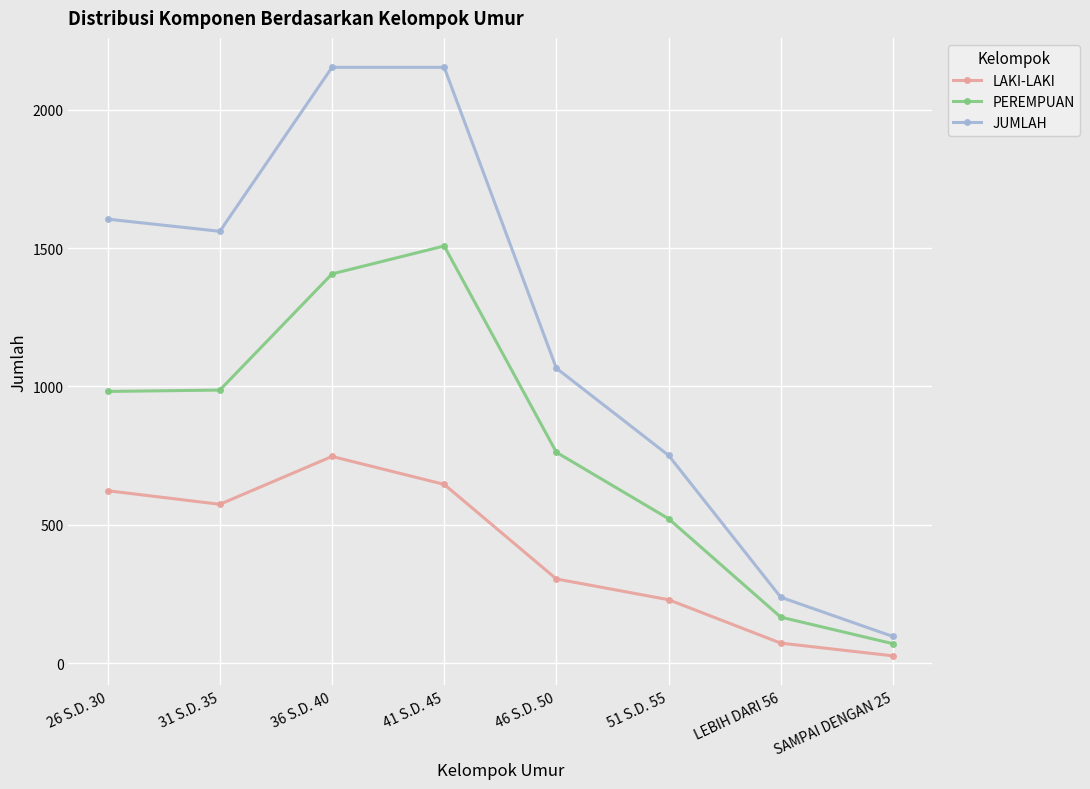

Which category has the lowest value across all series?

SAMPAI DENGAN 25